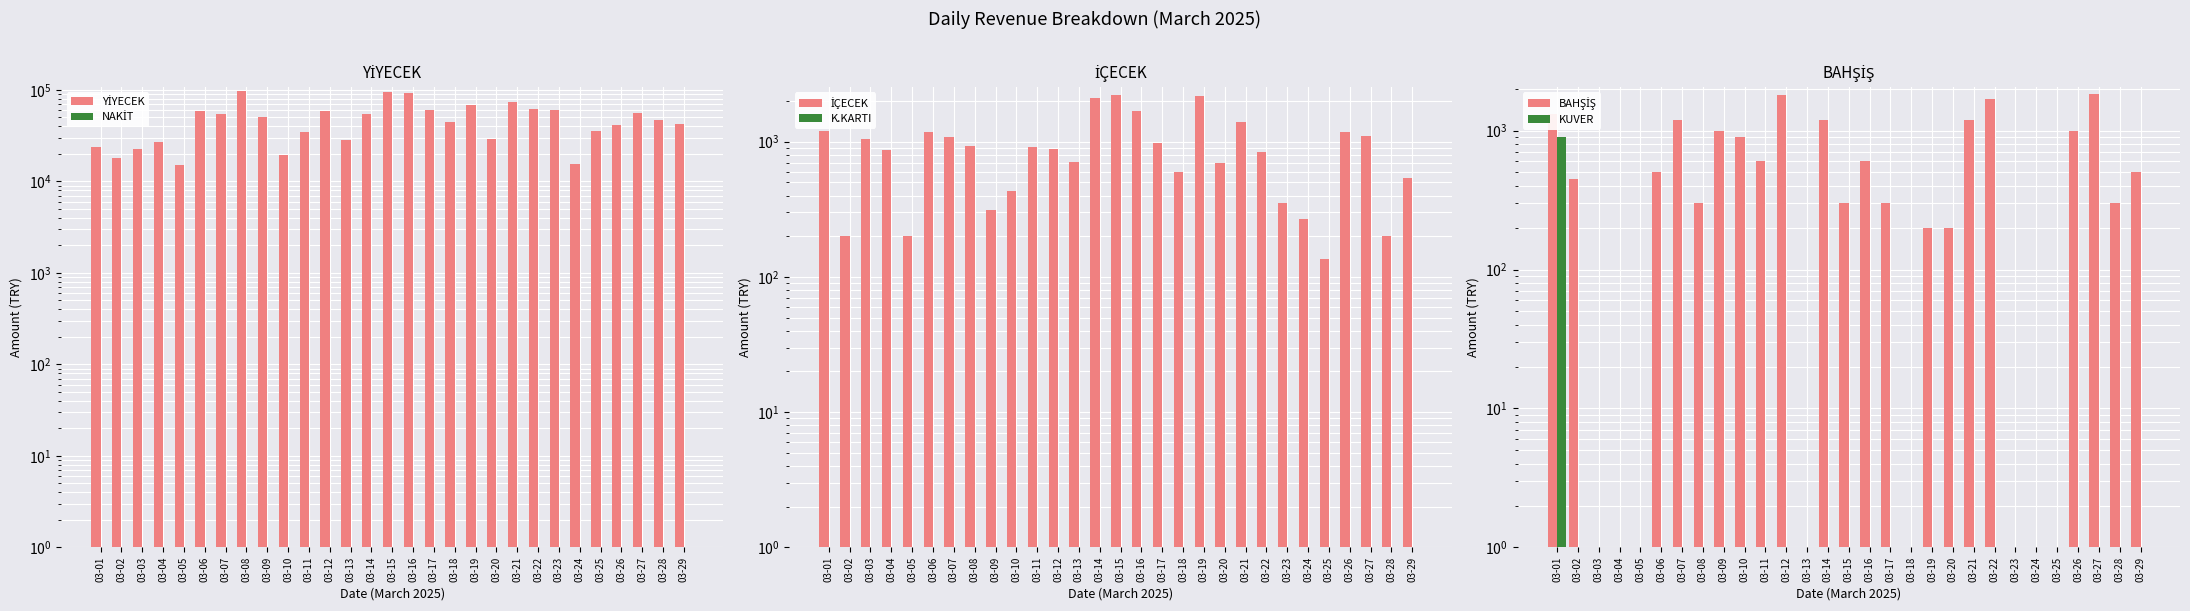

True or false: BAHŞİŞ has a value of 0.0 at 03-25.

True